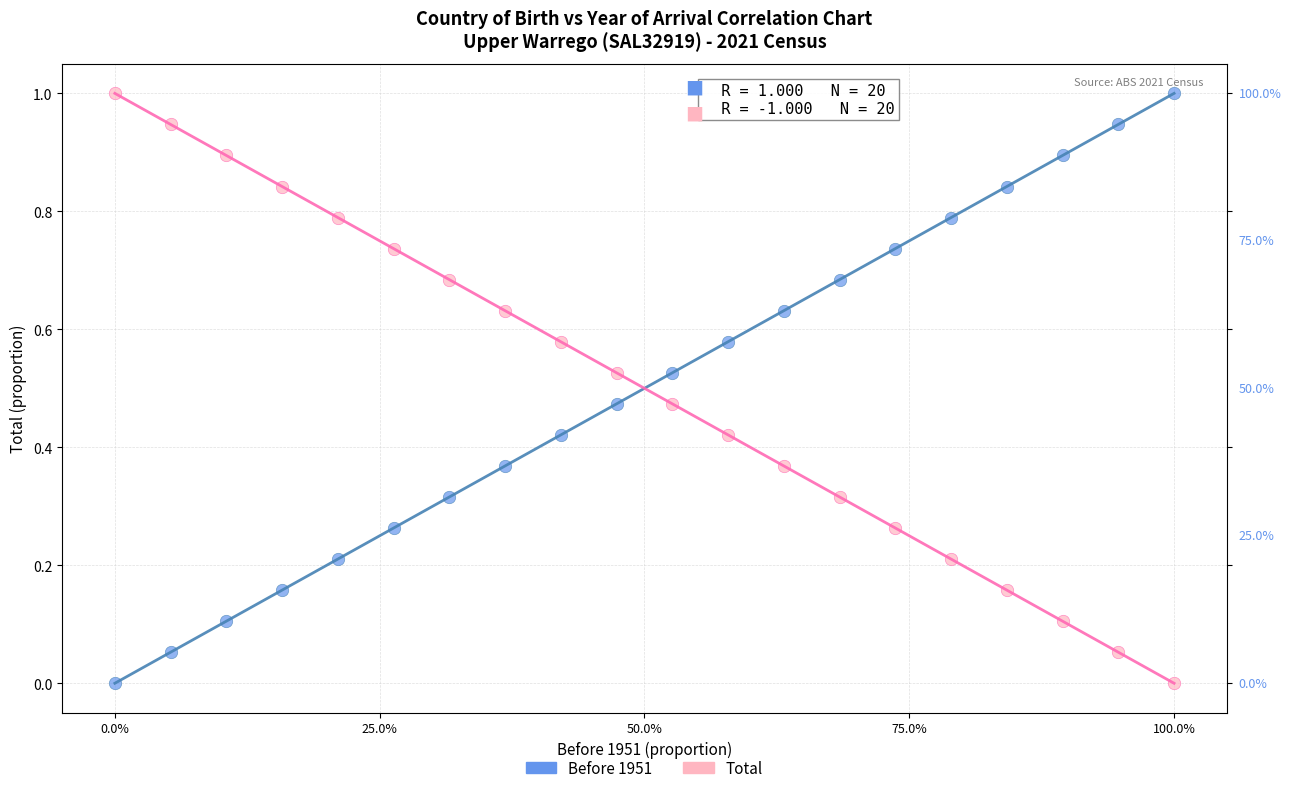

What is the X range (max minus min) for the scatter plot?

1.0